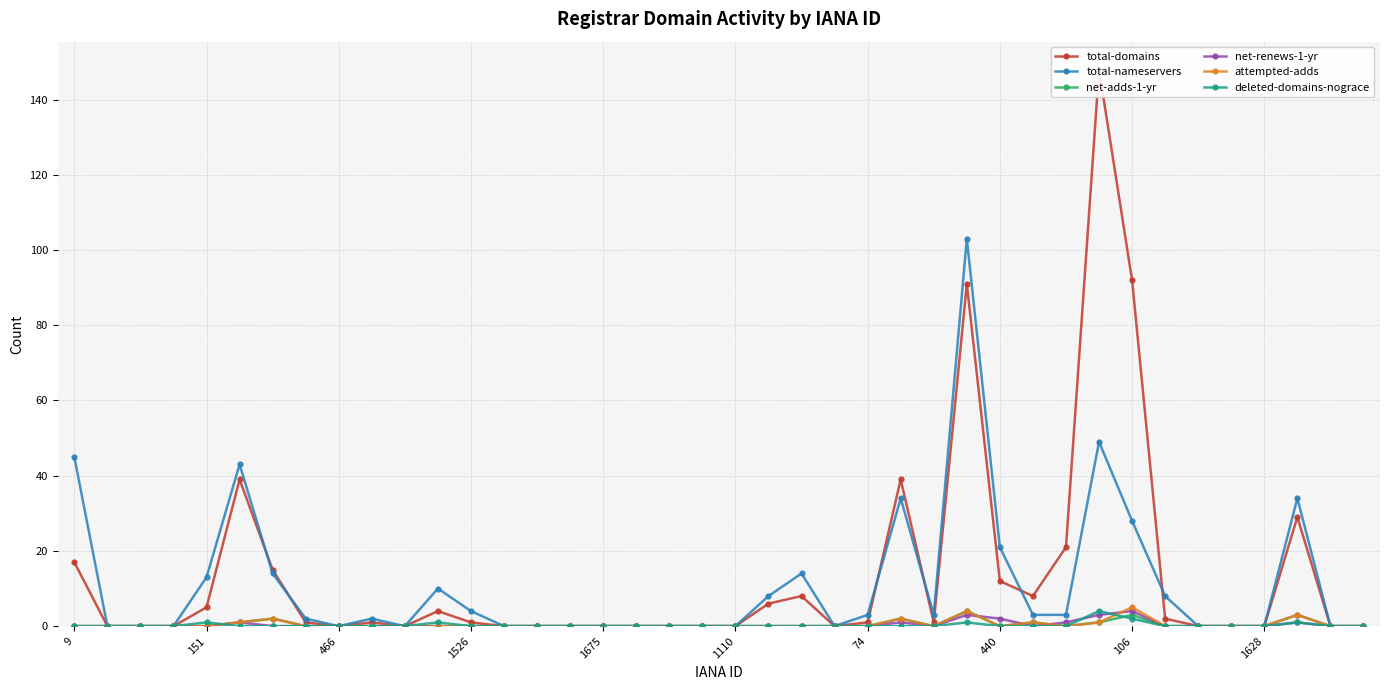

At 21, list the series in order from smallest to largest.

net-adds-1-yr, net-renews-1-yr, attempted-adds, deleted-domains-nograce, total-domains, total-nameservers